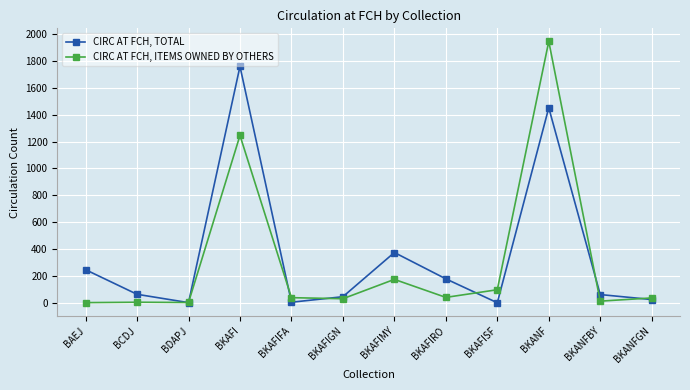

Is this an area chart (filled region under the line)?

No